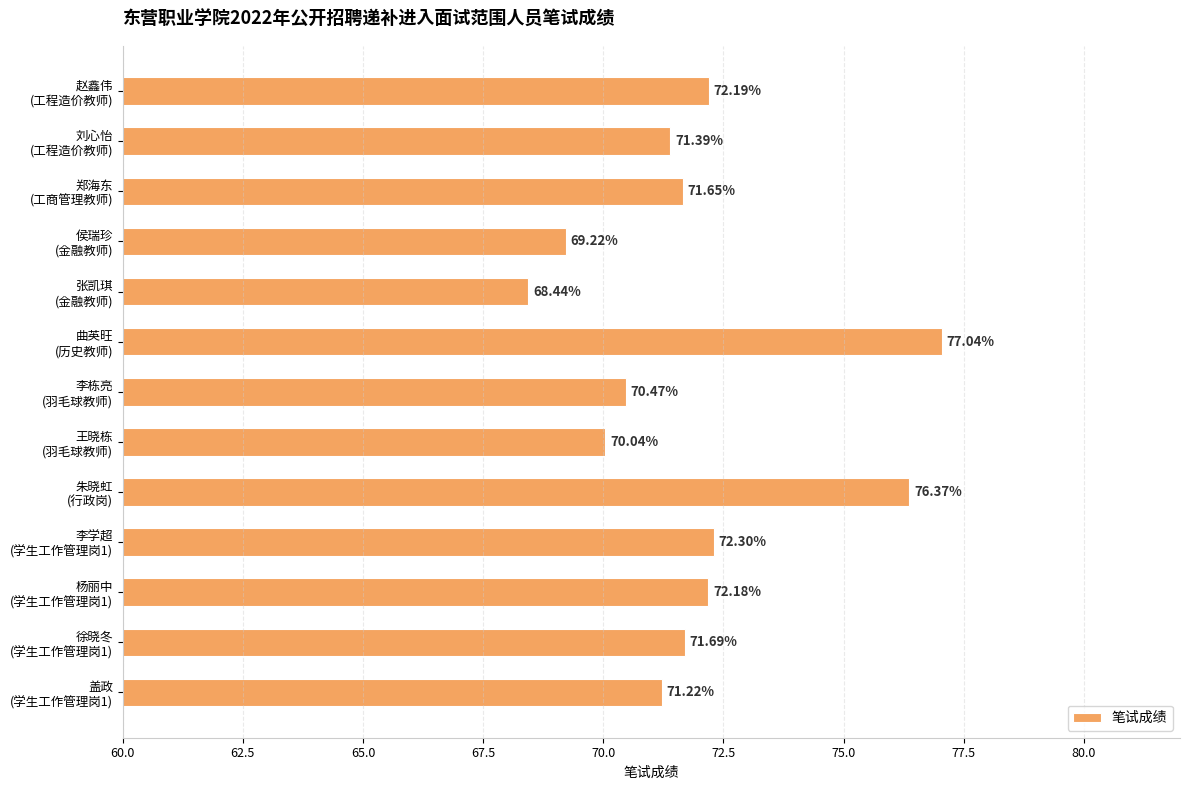

What is the difference between the second highest and minimum values?

7.9